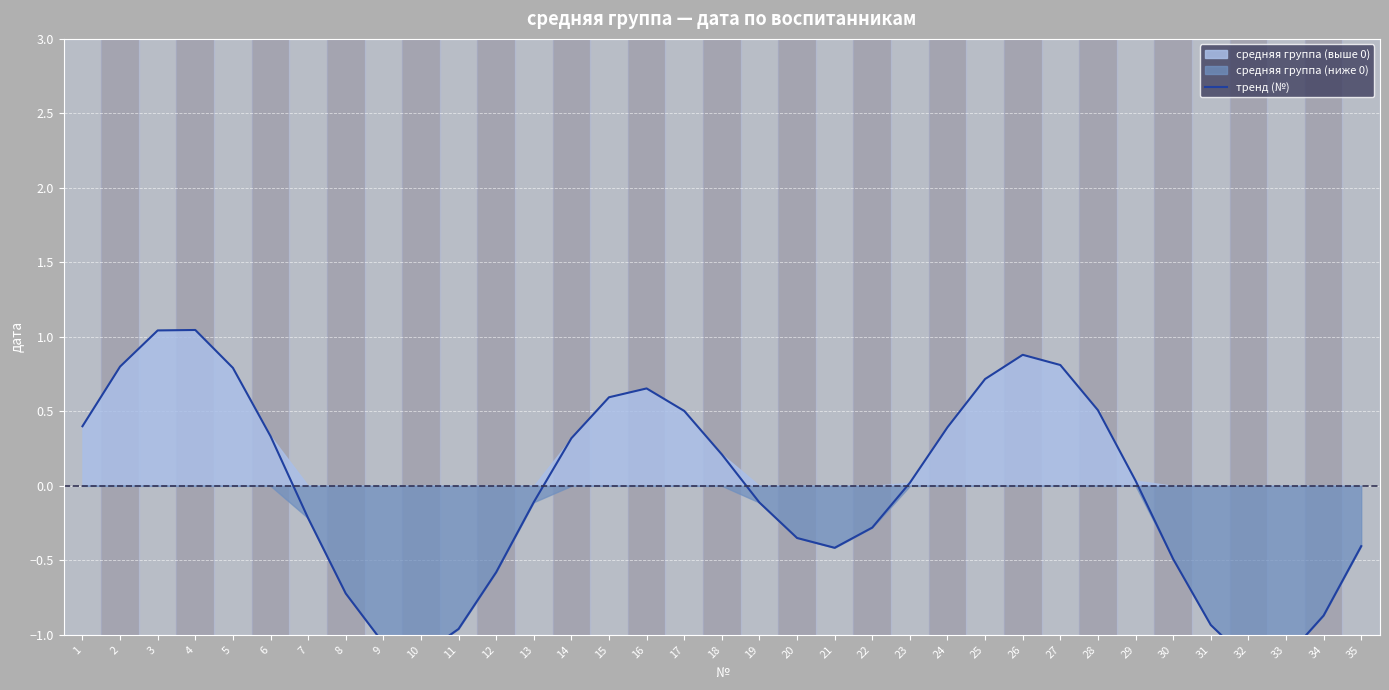

What is the difference between the maximum and minimum values?

2.2